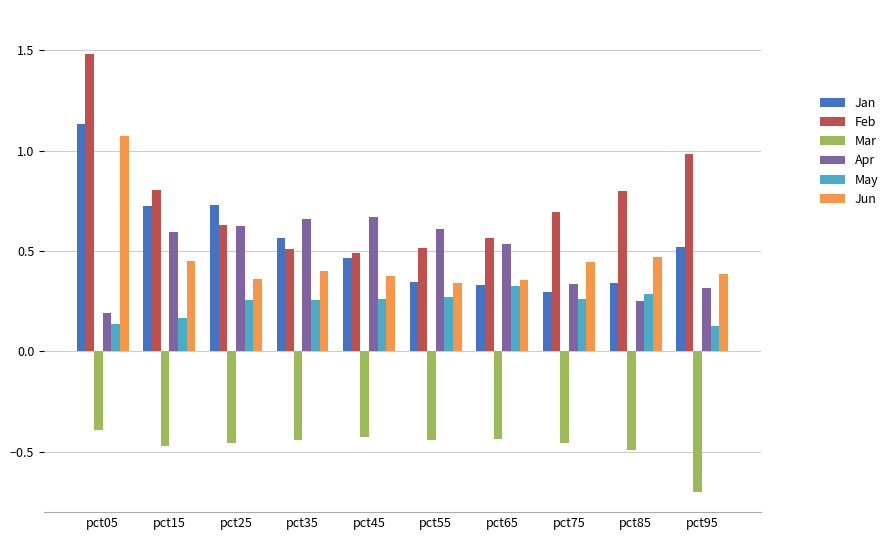

Which series changed the most between pct25 and pct85?

Jan